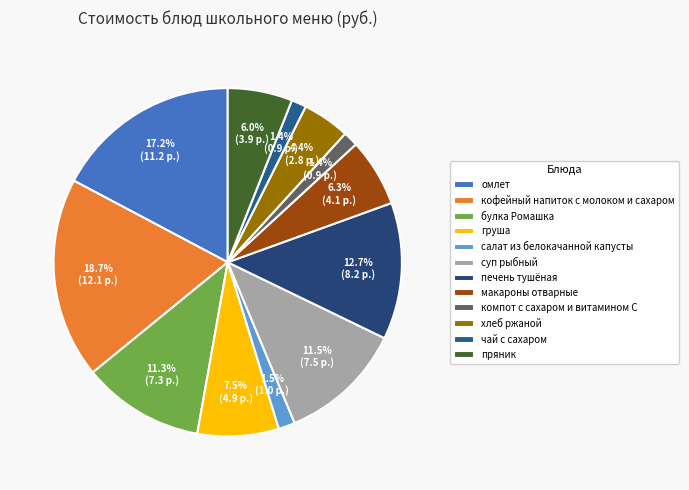

True or false: булка Ромашка accounts for 11% of the total.

True